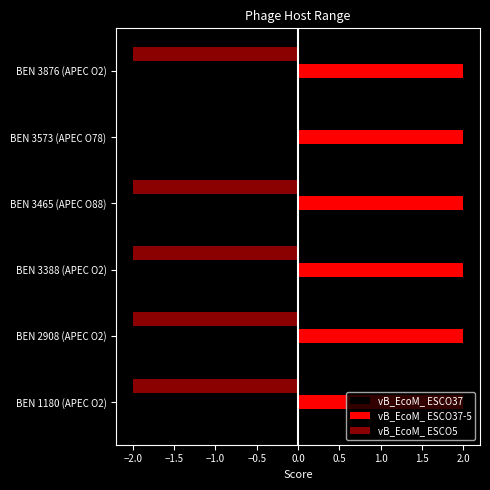

What are all the series names shown in the legend?

vB_EcoM_ ESCO37, vB_EcoM_ ESCO37-5, vB_EcoM_ ESCO5